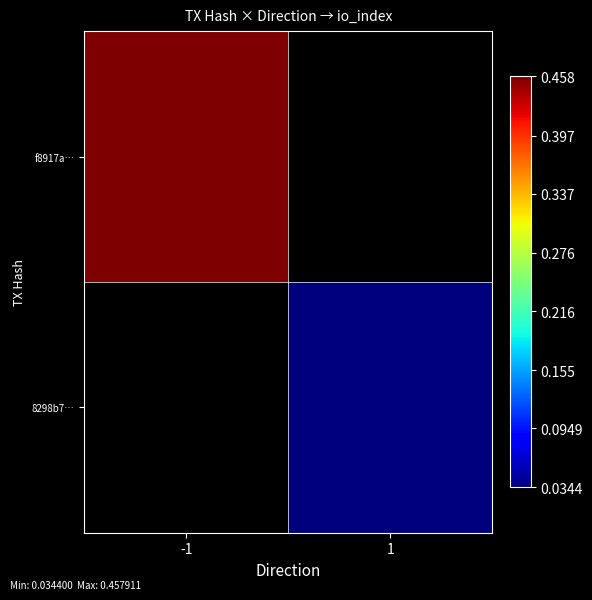

What is the greatest value displayed?

61.0